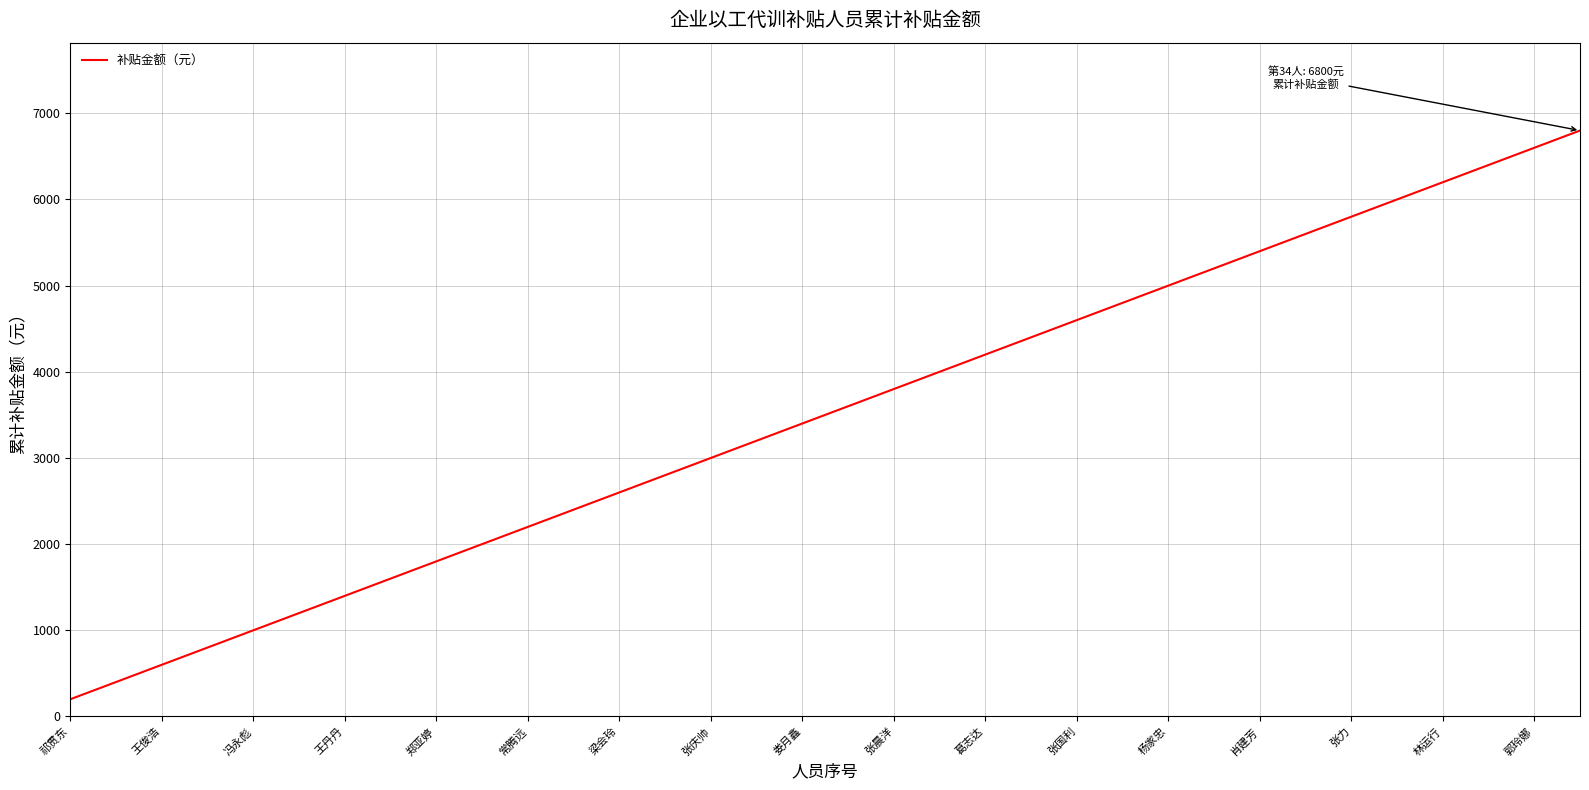

What is the greatest value displayed?

6800